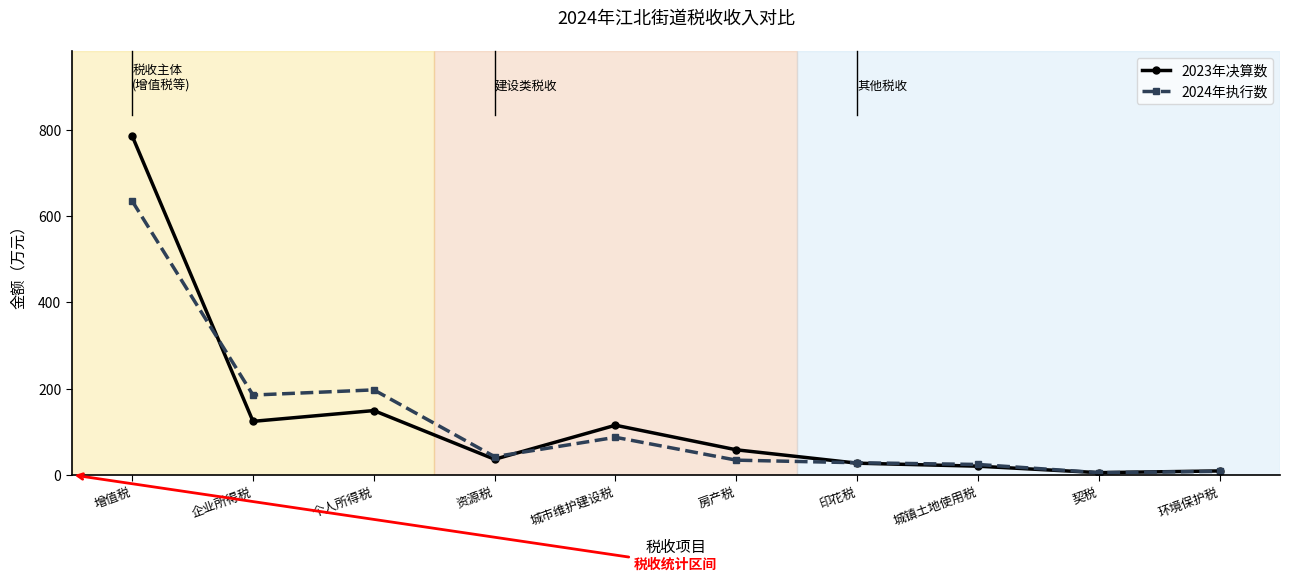

What is the label of the 8th point from the right?

个人所得税